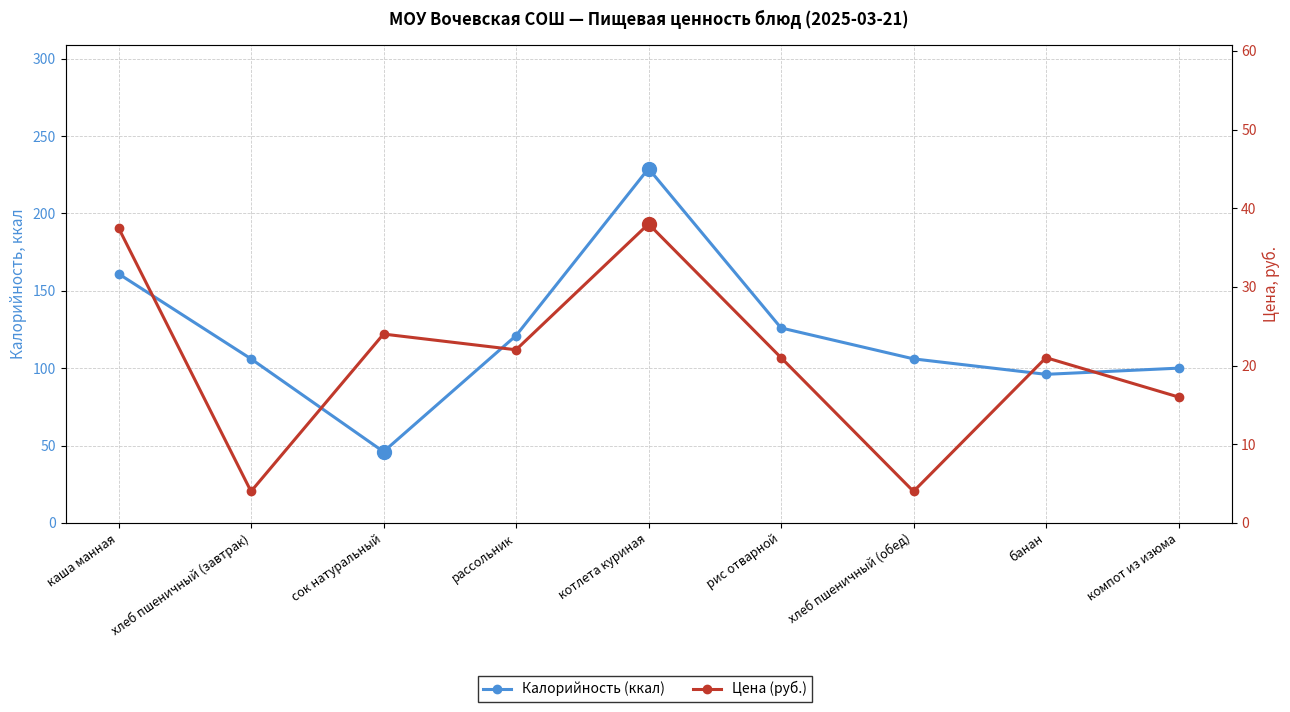

True or false: Цена (руб.) has a value of 38.0 at котлета куриная.

True